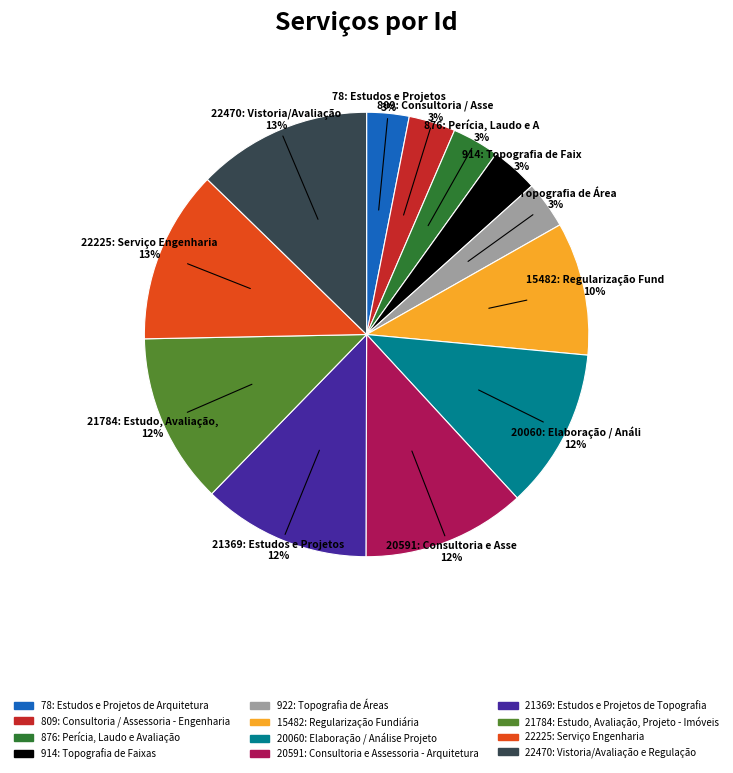

Combined, do 809: Consultoria / Assessoria - Engenharia and 20060: Elaboração / Análise Projeto account for over 50%?

No